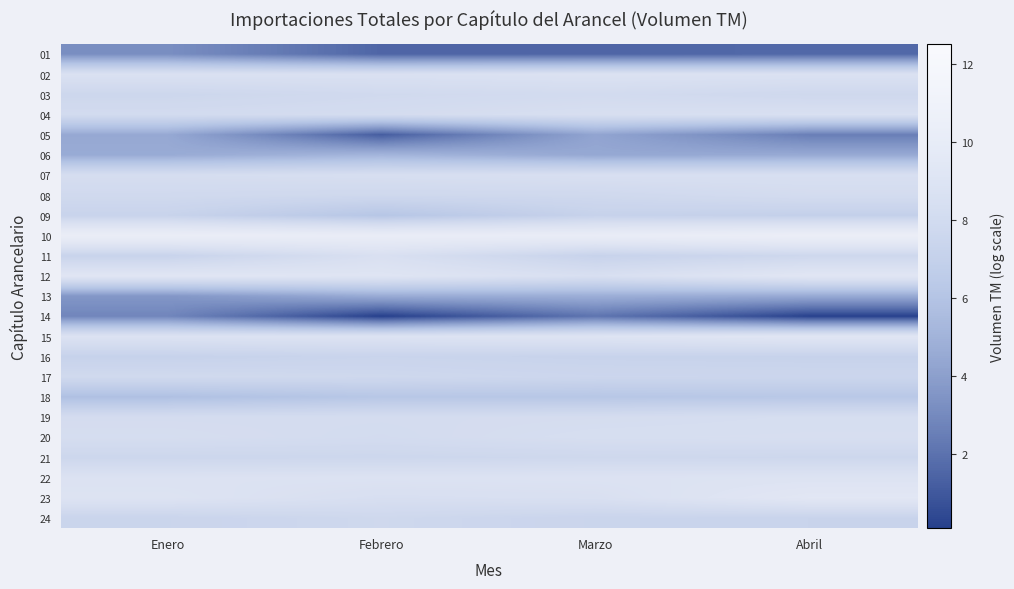

At how many categories does at least one series exceed 2?

4